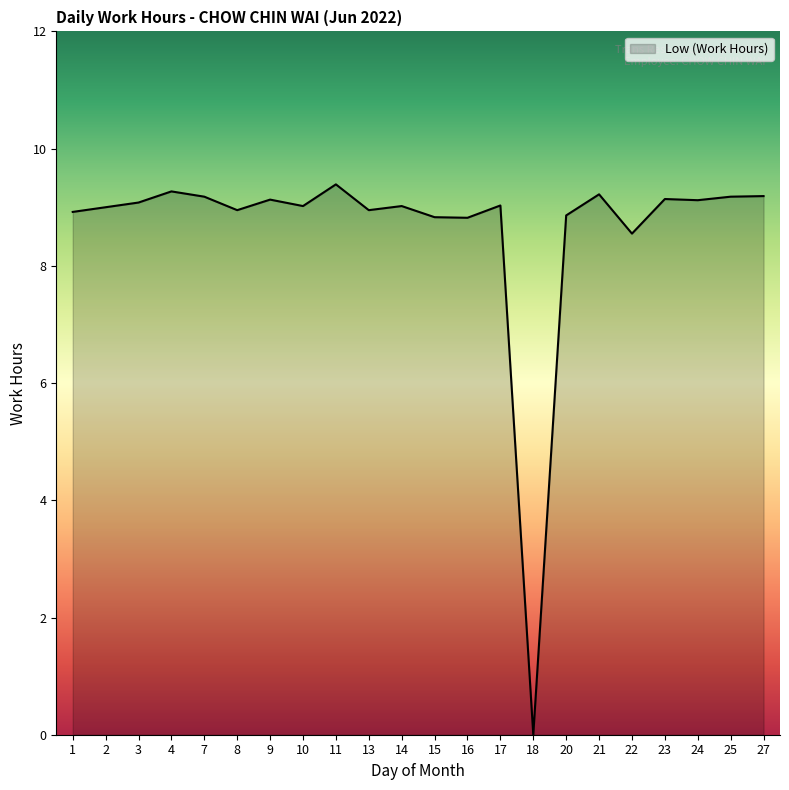

What is the ratio of the value at 20 to the value at 15?

1.0